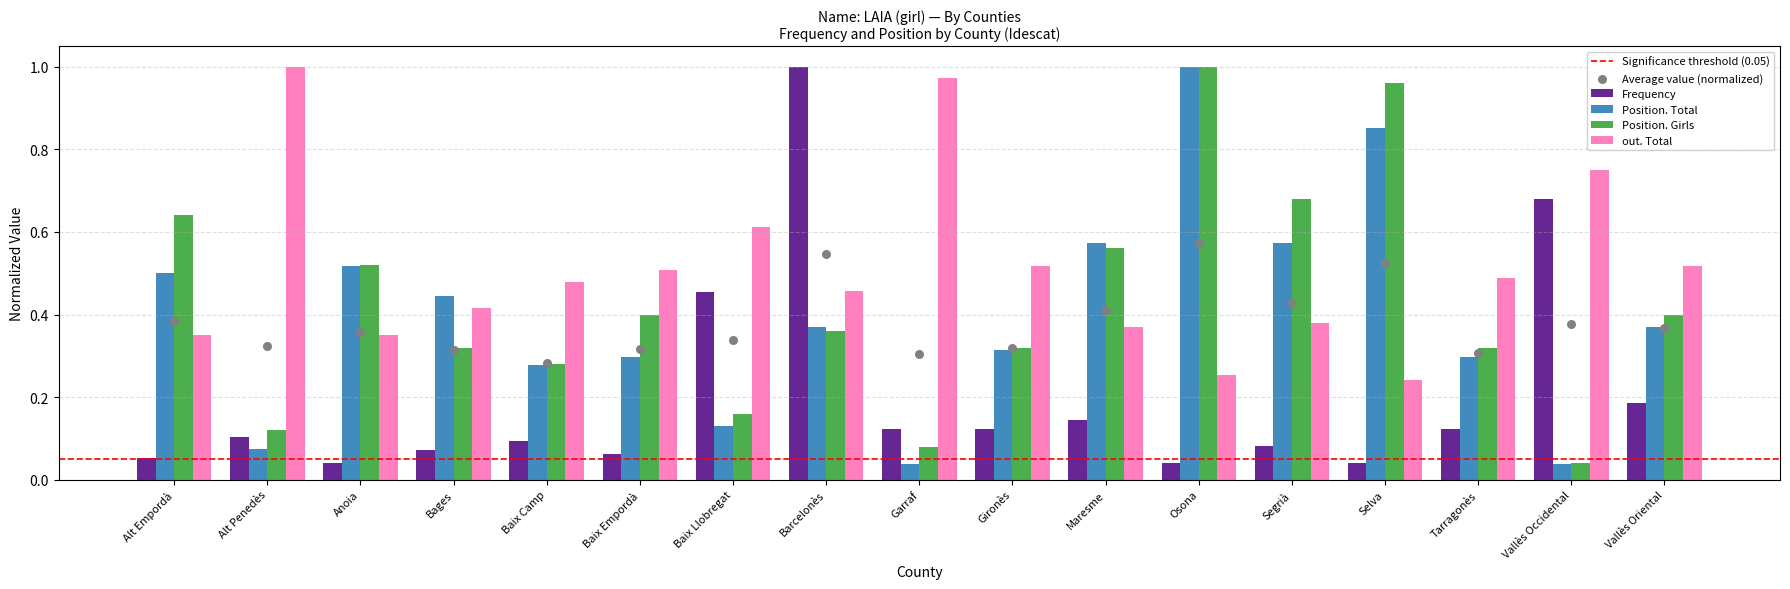

Which series contains the lowest Y value?

Position. Total